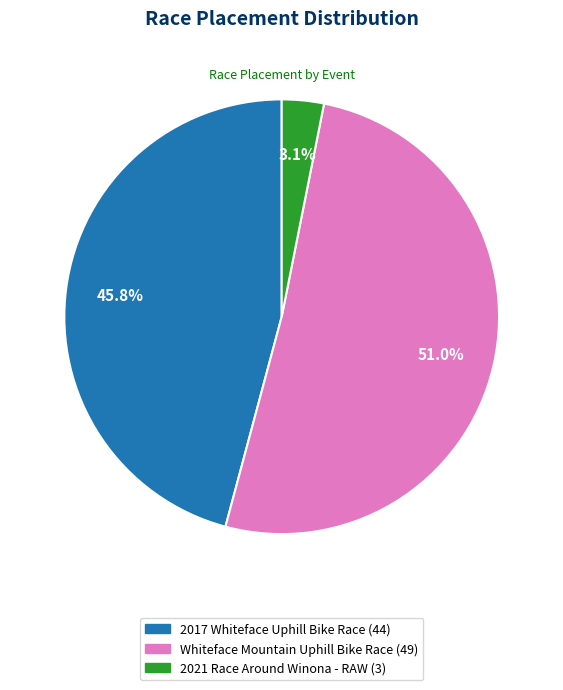

Which category accounts for the majority?

Whiteface Mountain Uphill Bike Race